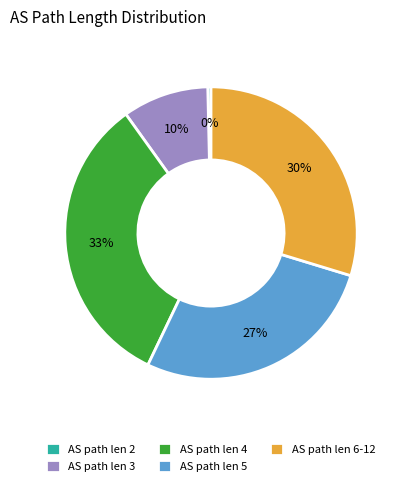

What is the largest slice in the pie chart?

AS path len 4